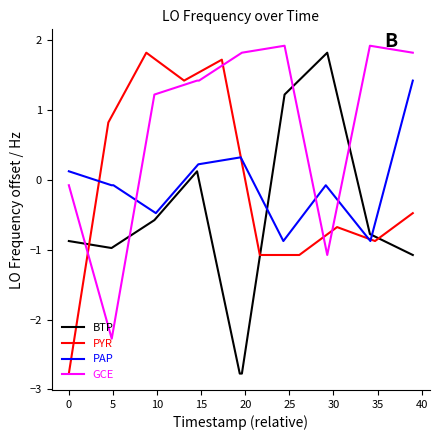

True or false: PAP and GCE cross at least once.

True